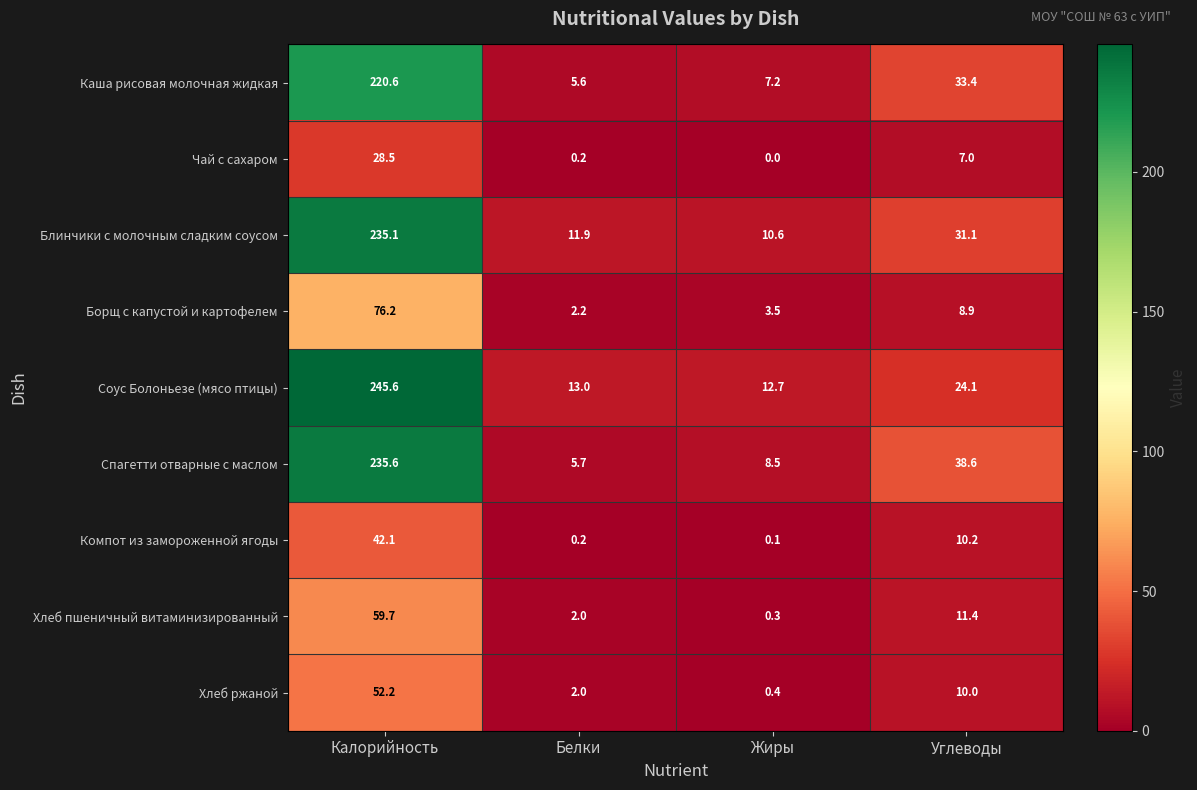

True or false: Блинчики с молочным сладким соусом has a value of 17.0 at Белки.

False